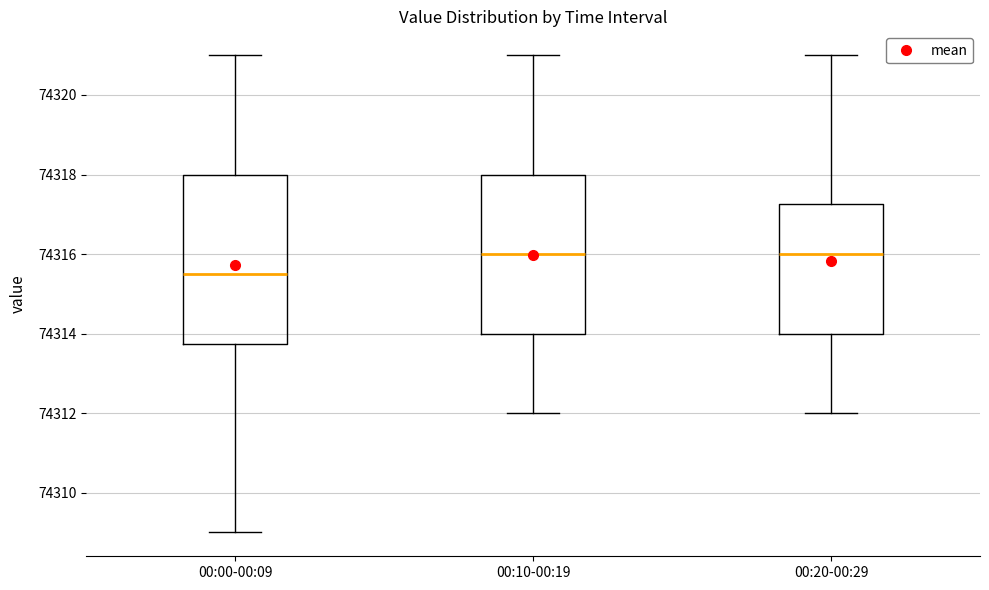

Where is the upper edge of the box for 00:20-00:29 on the y-axis? The values are not printed on the chart, so give them approximately, as read against the axis.

74317.2